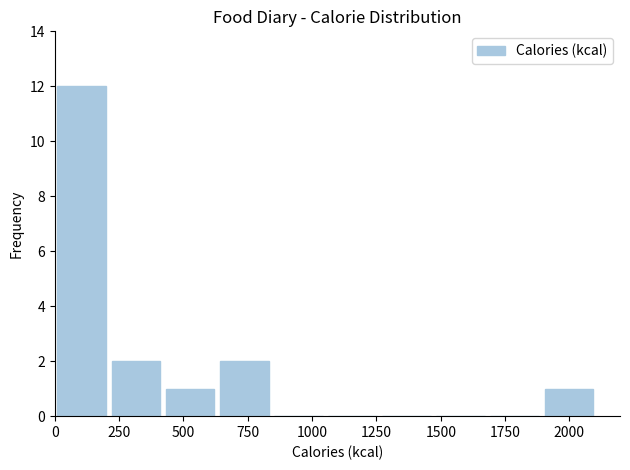

Reading left to right, transcribe this chart: for each bar, give the range it covers on the x-axis and its height. Neither the bar edges nor the heights are printed on the chart, so give them approximately, as read against the axes.

0 to 200: 12
200 to 400: 2
400 to 650: 1
650 to 850: 2
850 to 1050: 0
1050 to 1250: 0
1250 to 1450: 0
1450 to 1700: 0
1700 to 1900: 0
1900 to 2100: 1